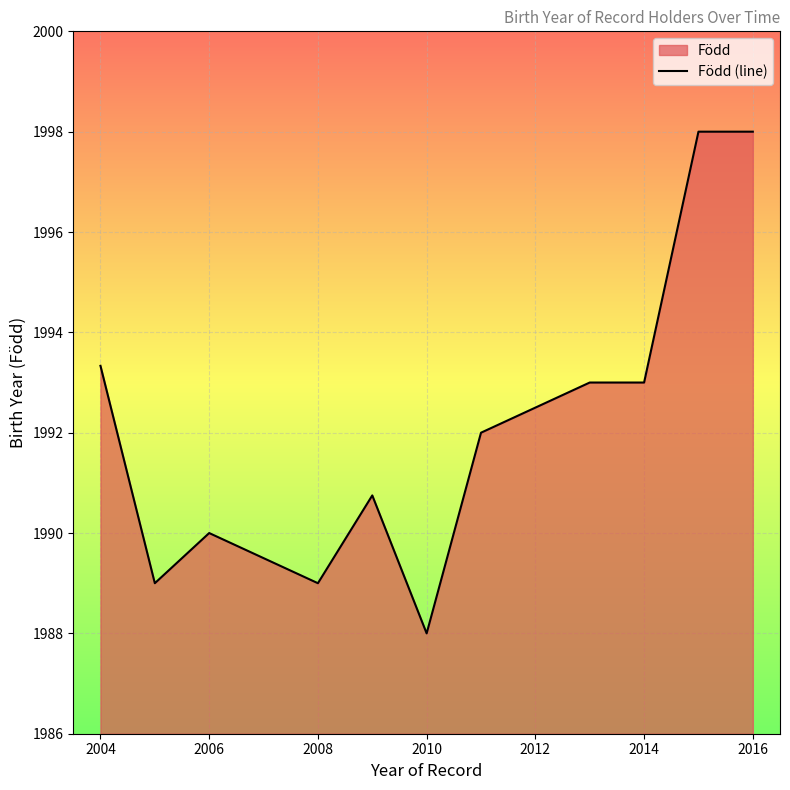

What is the difference between the maximum and minimum values?

10.0